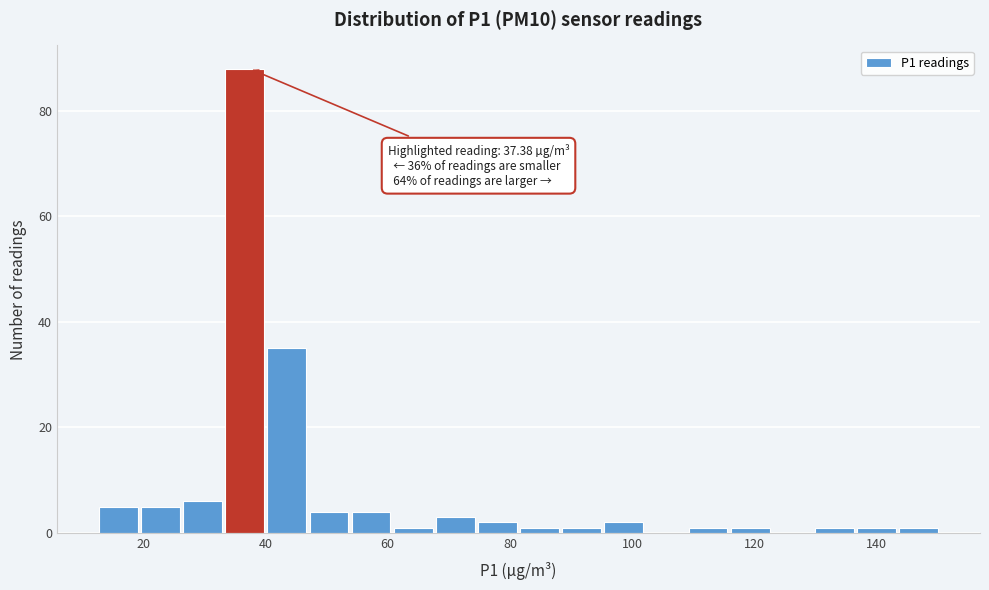

Read against the x-axis, roughly where is the centre of the tallest bar?

36